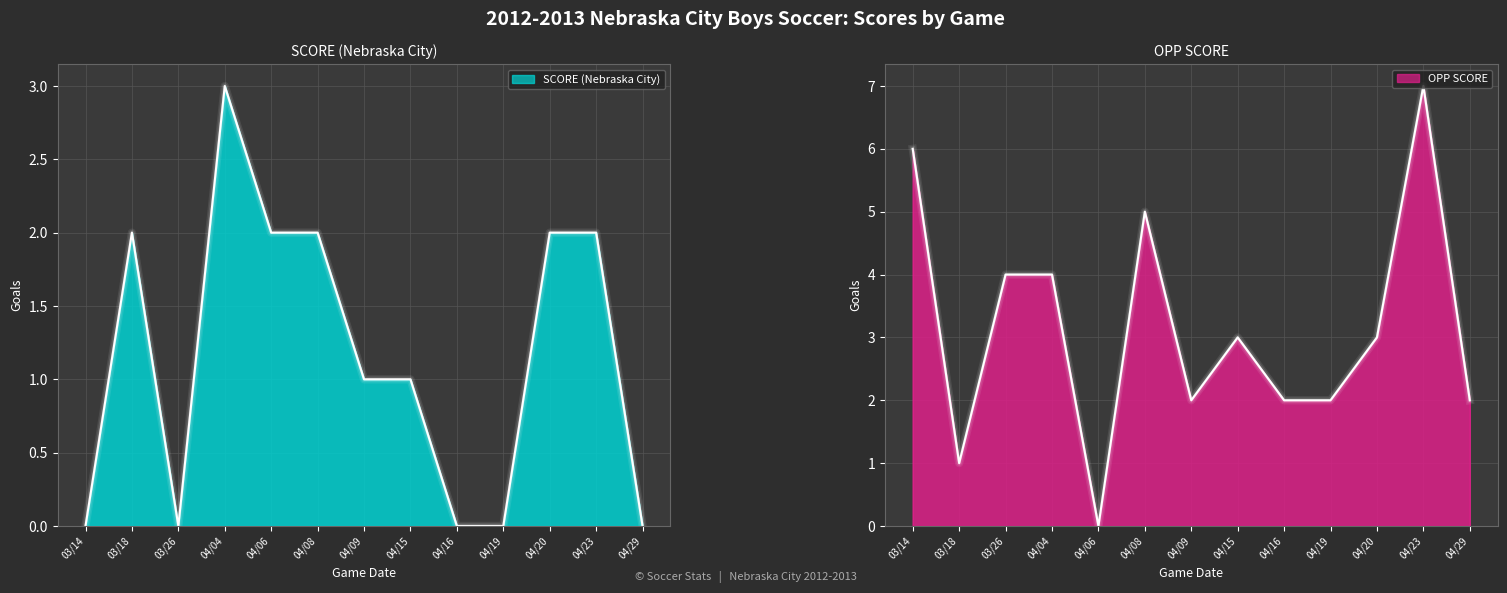

True or false: SCORE (Nebraska City) line has more than 2 interior local peaks.

False